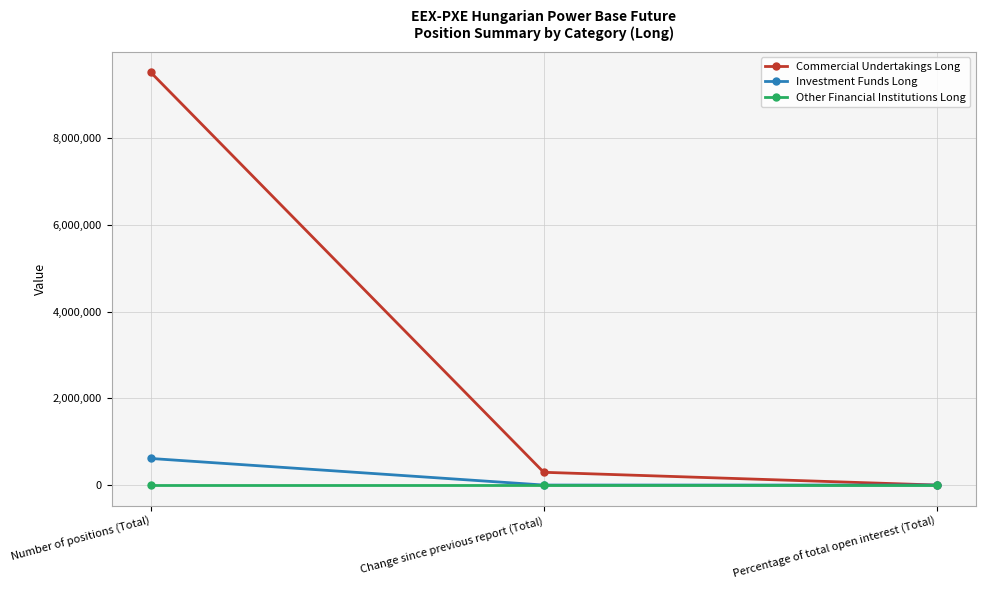

What is the difference between the Commercial Undertakings Long values at Change since previous report (Total) and Number of positions (Total)?

9228198.0